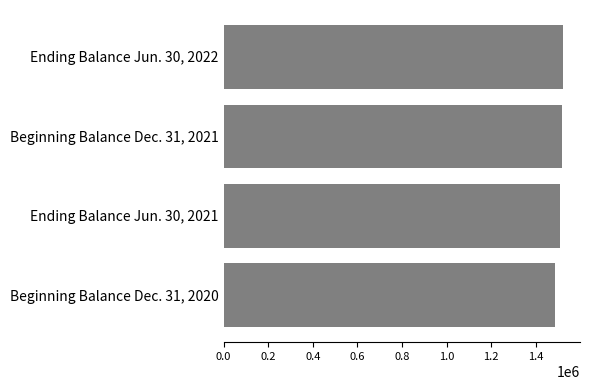

The value at Beginning Balance Dec. 31, 2021 is 1516553. True or false?

True